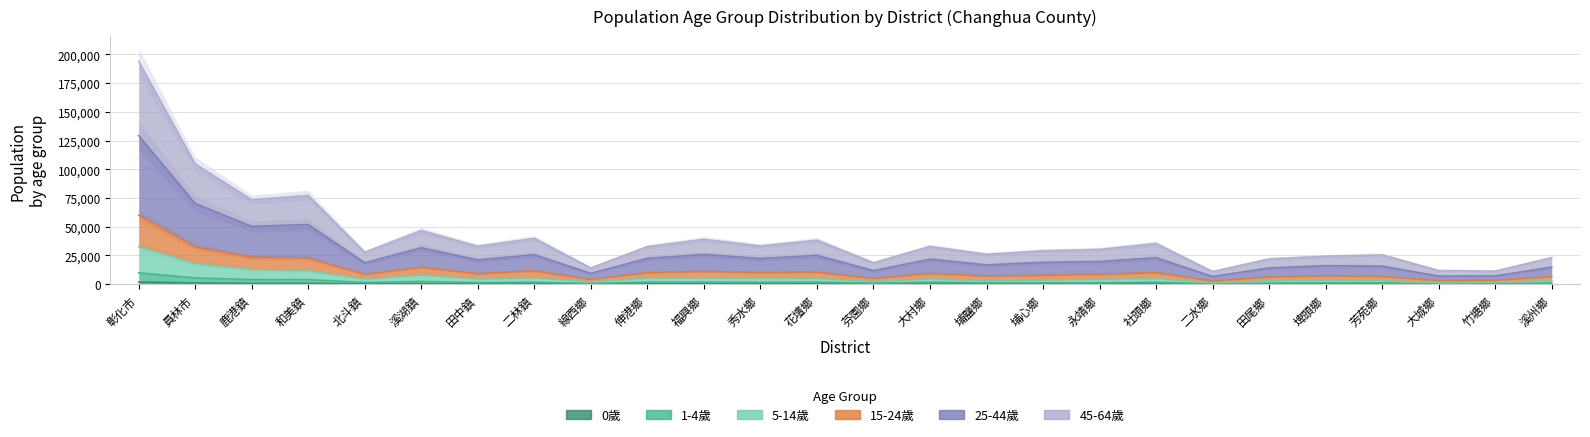

List the series in order of their peak value, lowest first.

0歲, 1-4歲, 5-14歲, 45-64歲, 25-44歲, 15-24歲